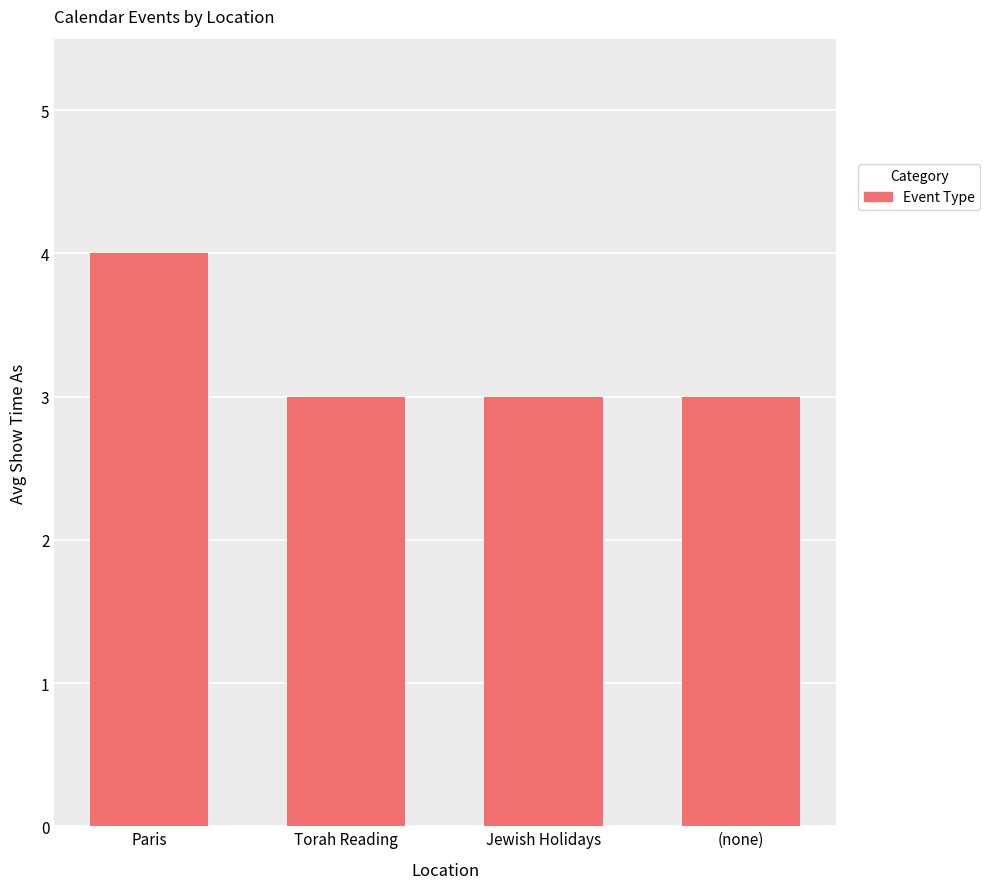

The value at (none) is 5. True or false?

False